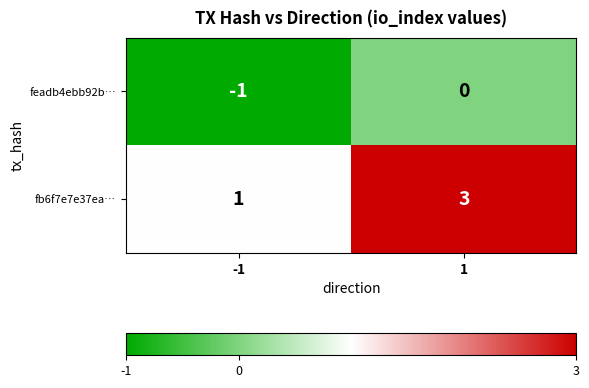

What is the total value across all series at 1?

3